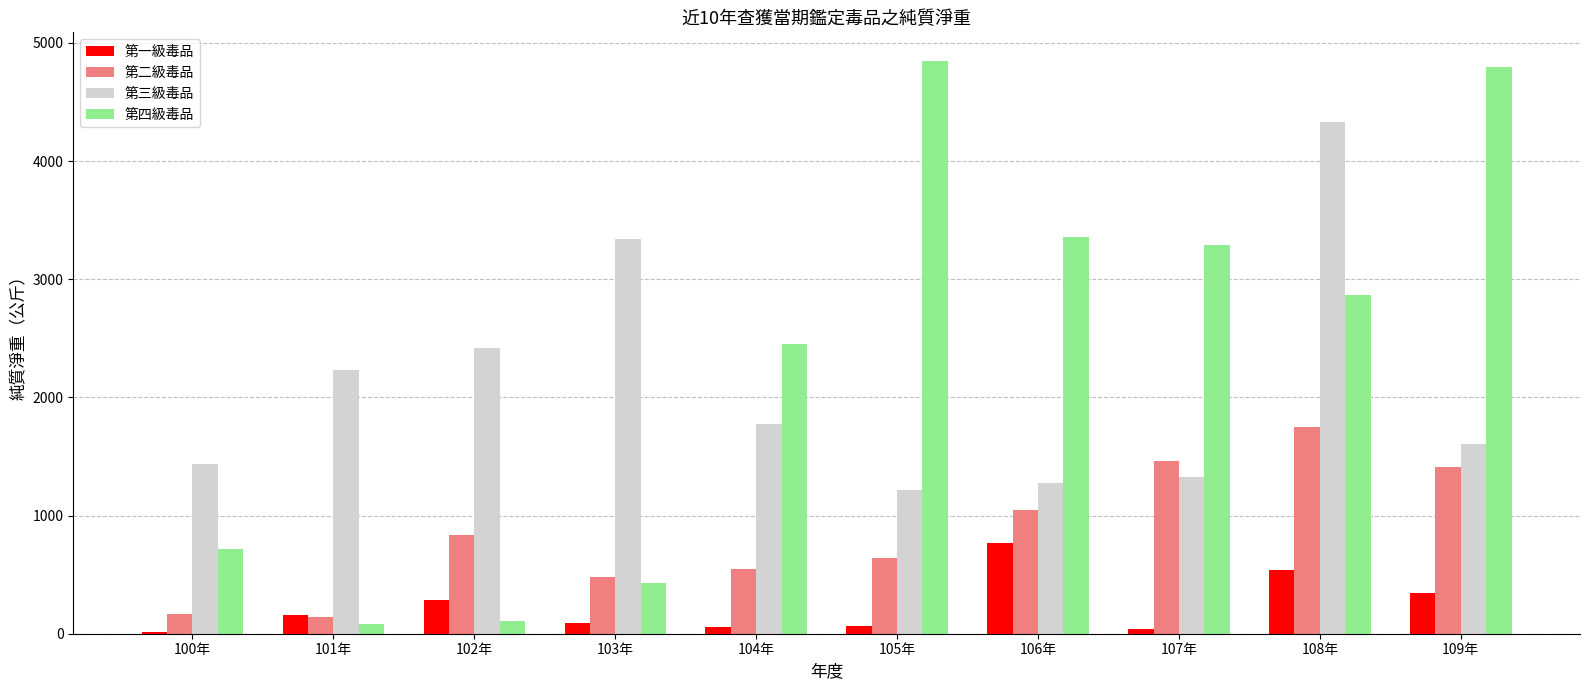

What is the label of the 6th bar from the left?

105年